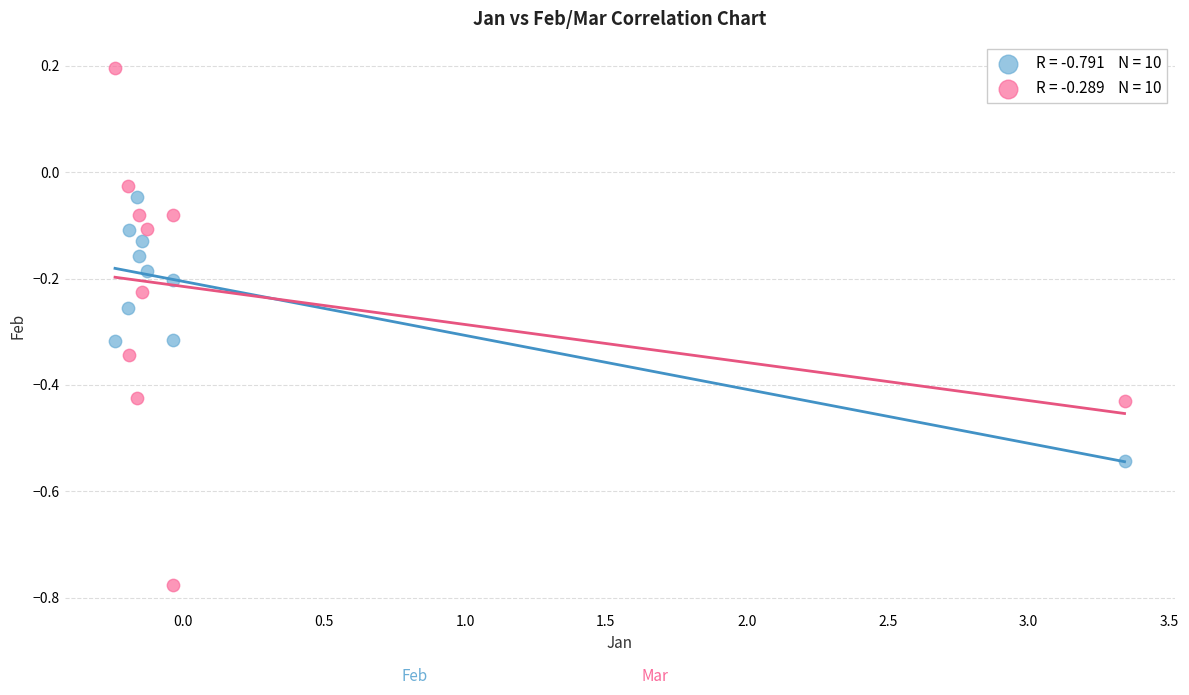

Across all data points, what is the range of Y values (max minus min)?

1.0